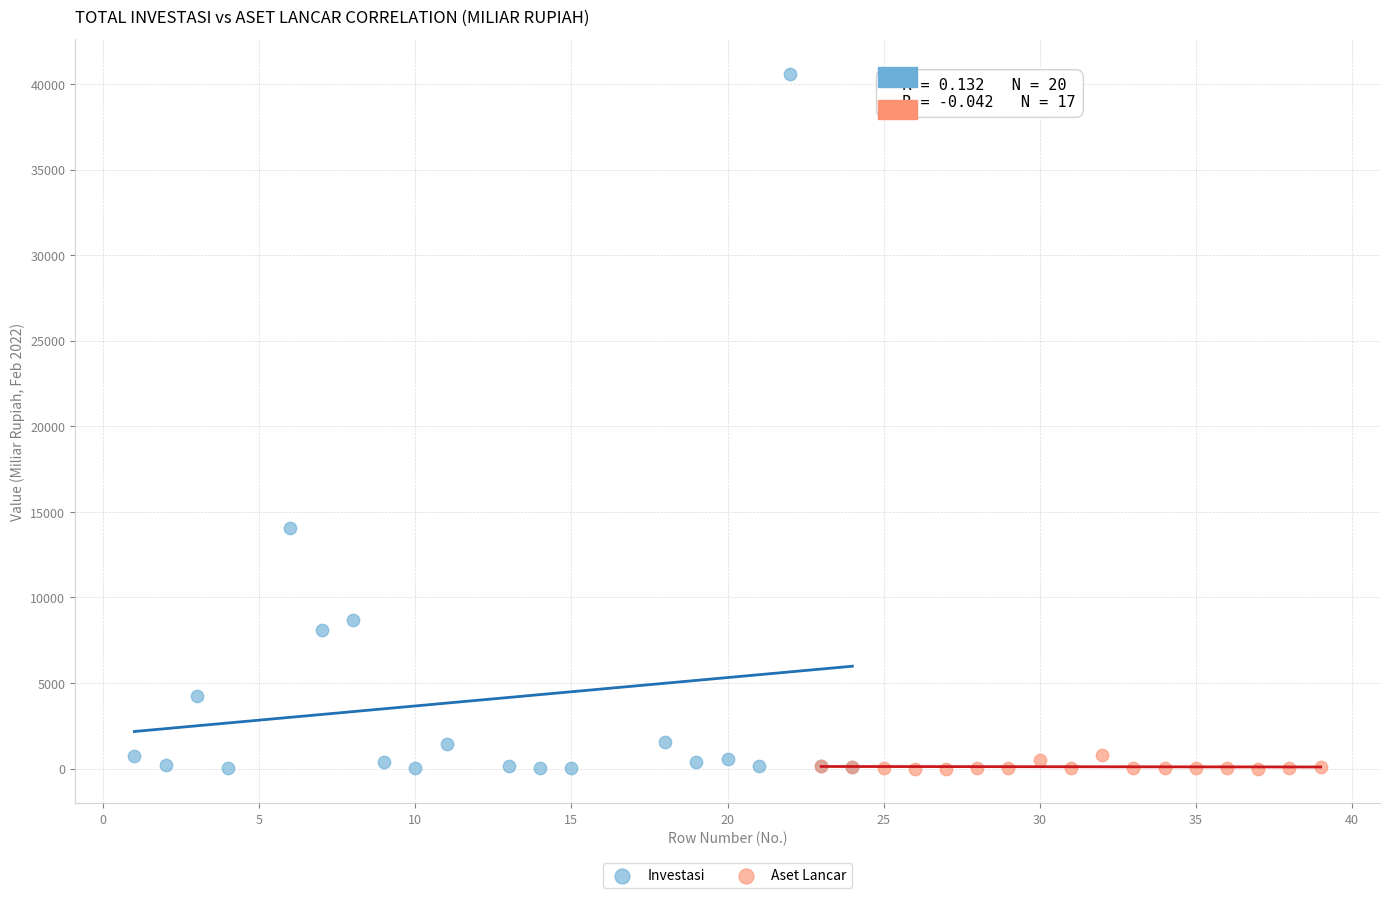

Which series reaches the maximum Y coordinate?

Investasi